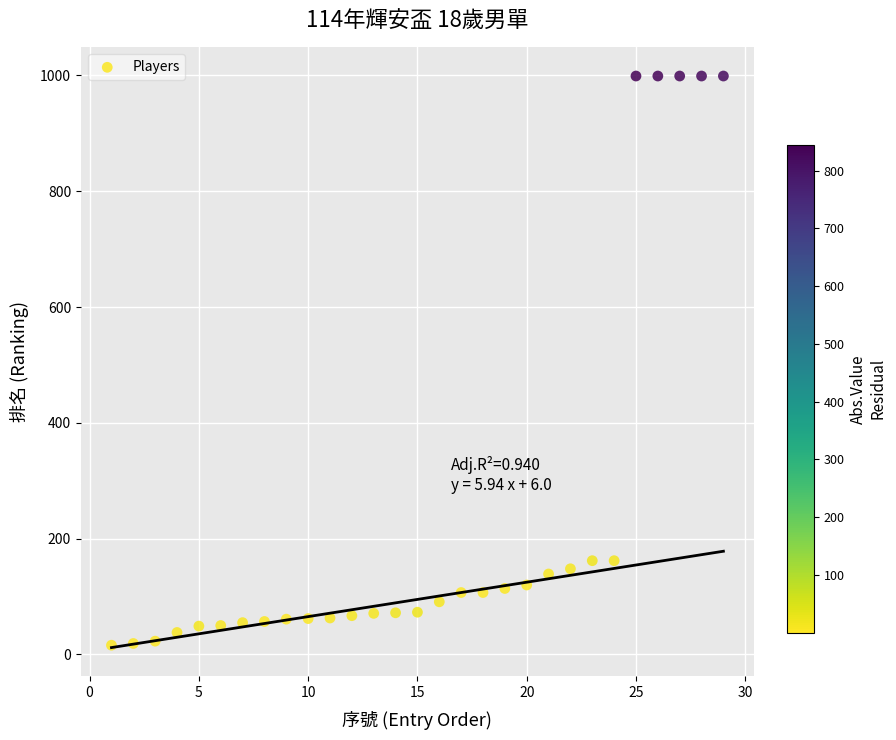

What is the range of Y values (max minus min)?

983